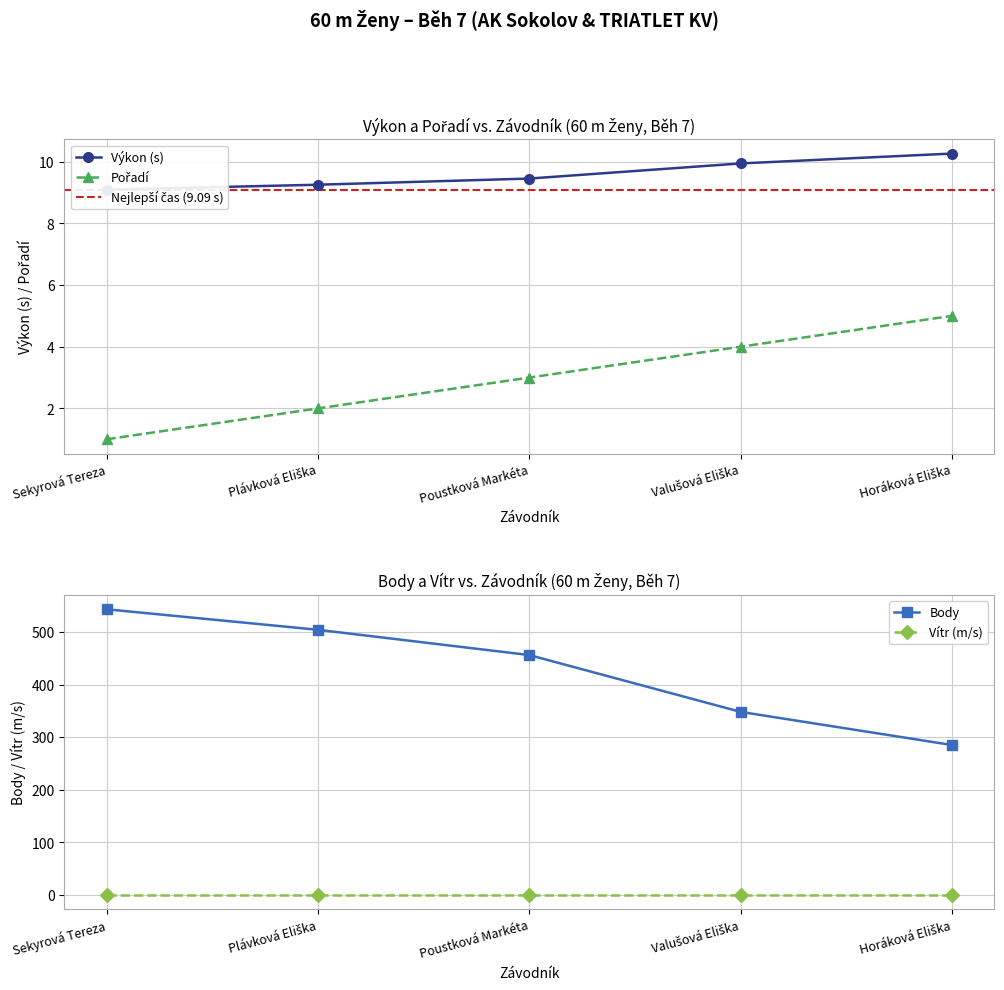

Reading left to right, transcribe all the data shown in this chart.

Pořadí: 1.0	2.0	3.0	4.0	5.0
Výkon: 9.1	9.2	9.4	9.9	10.3
Body: 543.0	504.0	456.0	348.0	285.0